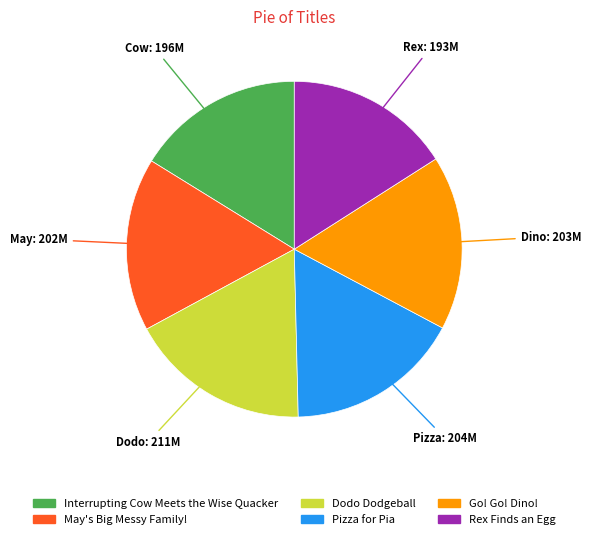

Do May's Big Messy Family! and Interrupting Cow Meets the Wise Quacker together represent more than half of the pie?

No